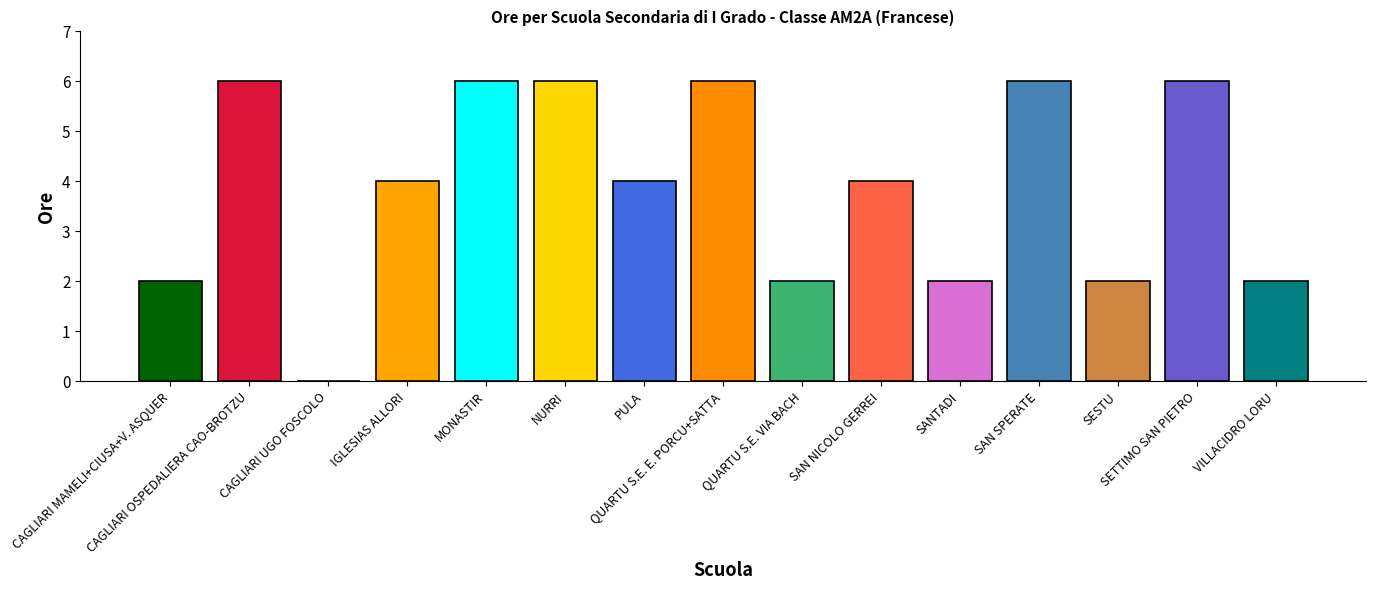

What is the maximum value shown in the chart?

6